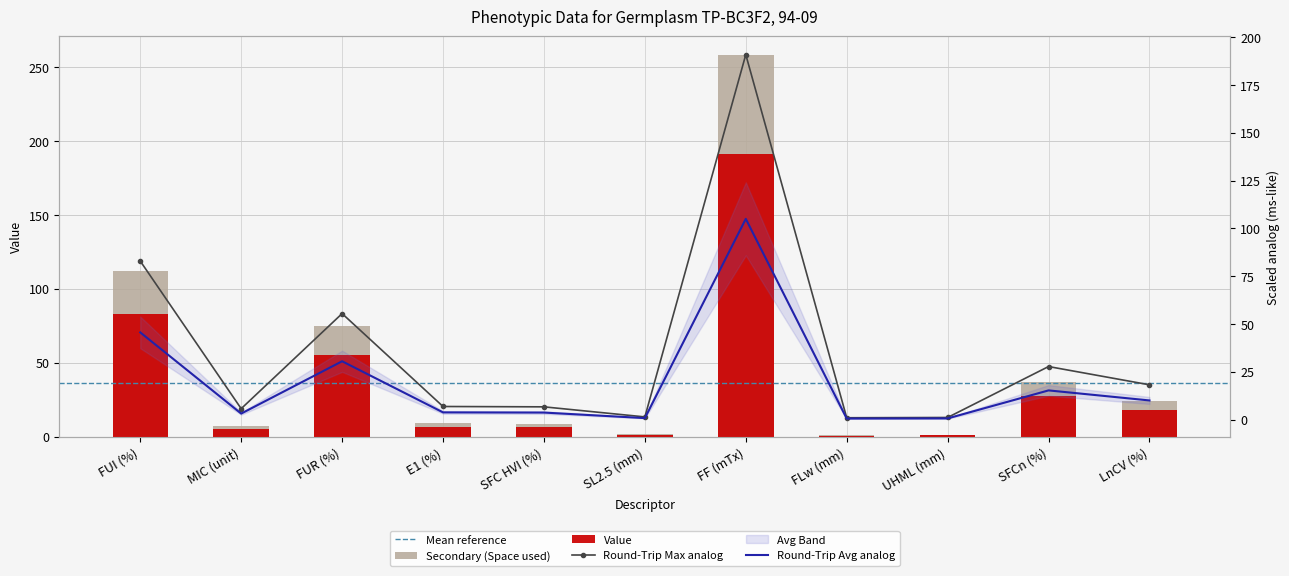

What is the label of the 6th bar from the right?

SL2.5 (mm)